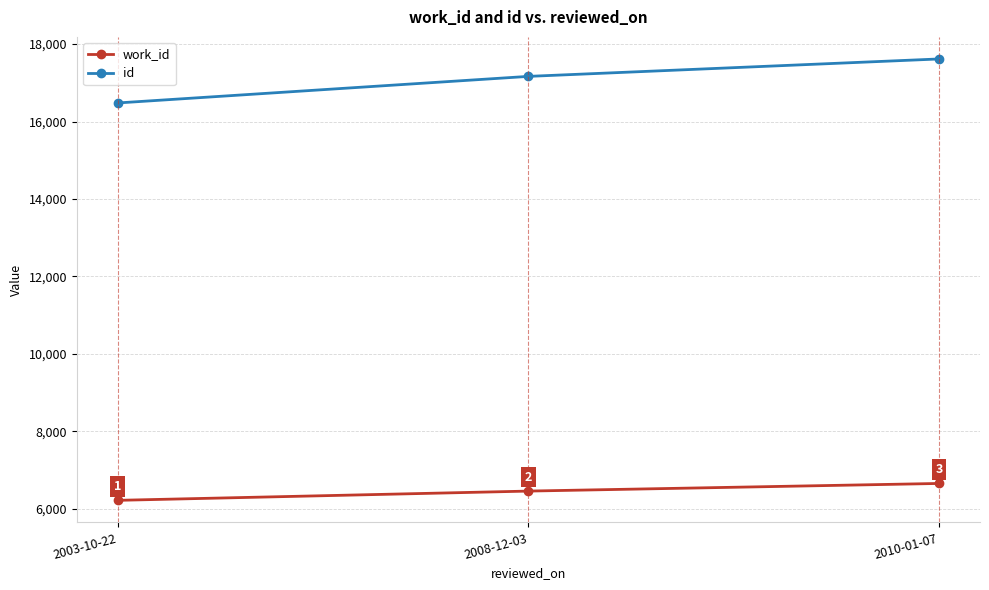

What is the average value of the work_id series?

6442